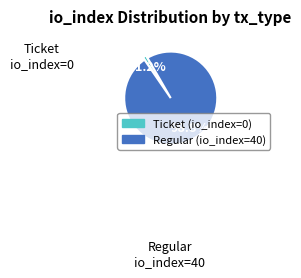

Rank the categories by value from highest to lowest.

Regular, Ticket